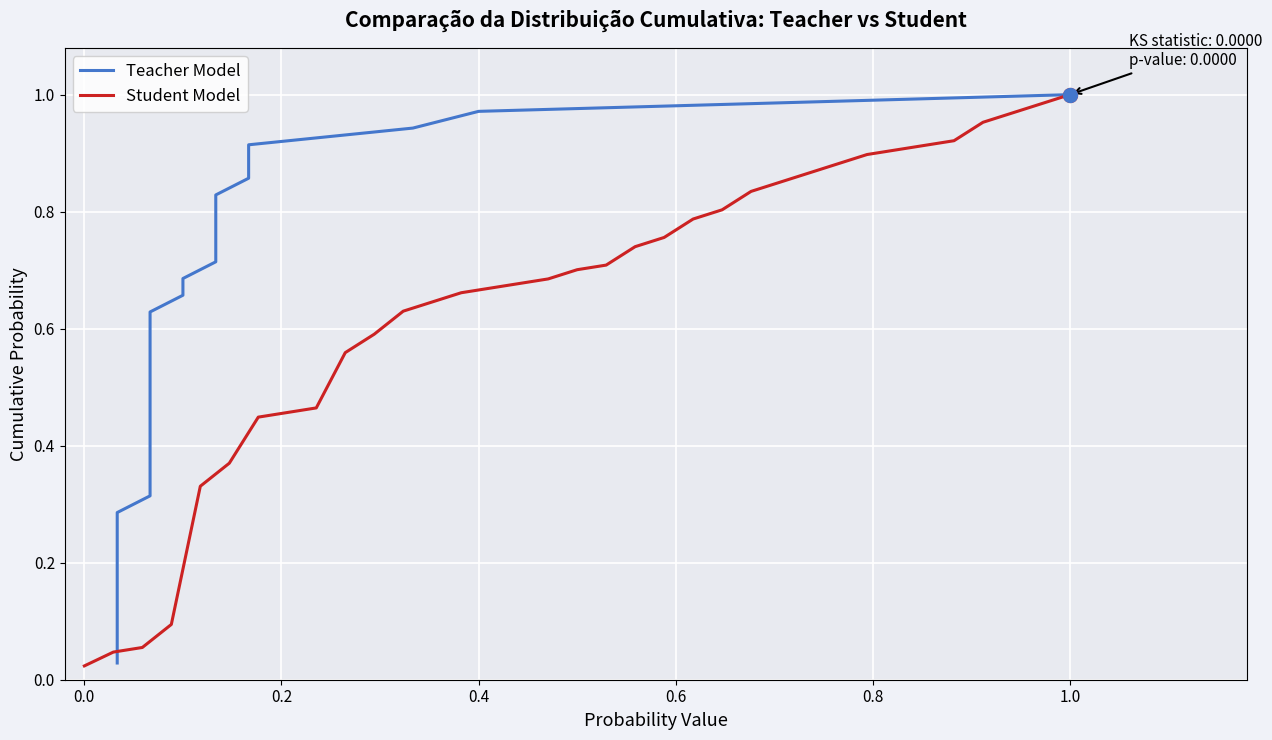

How many lines are shown in the chart?

2